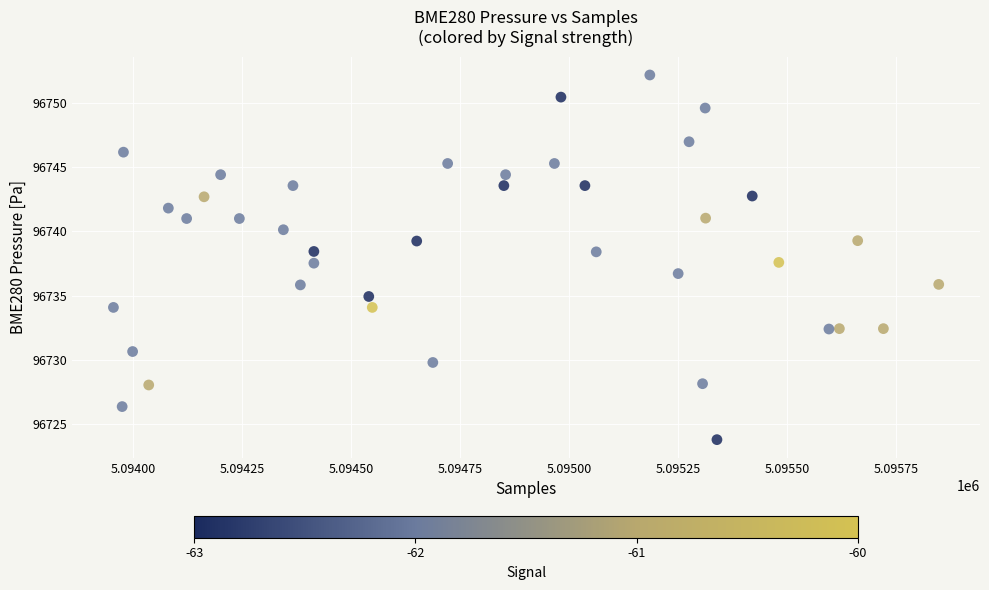

What is the range of X values (max minus min)?

1894.0